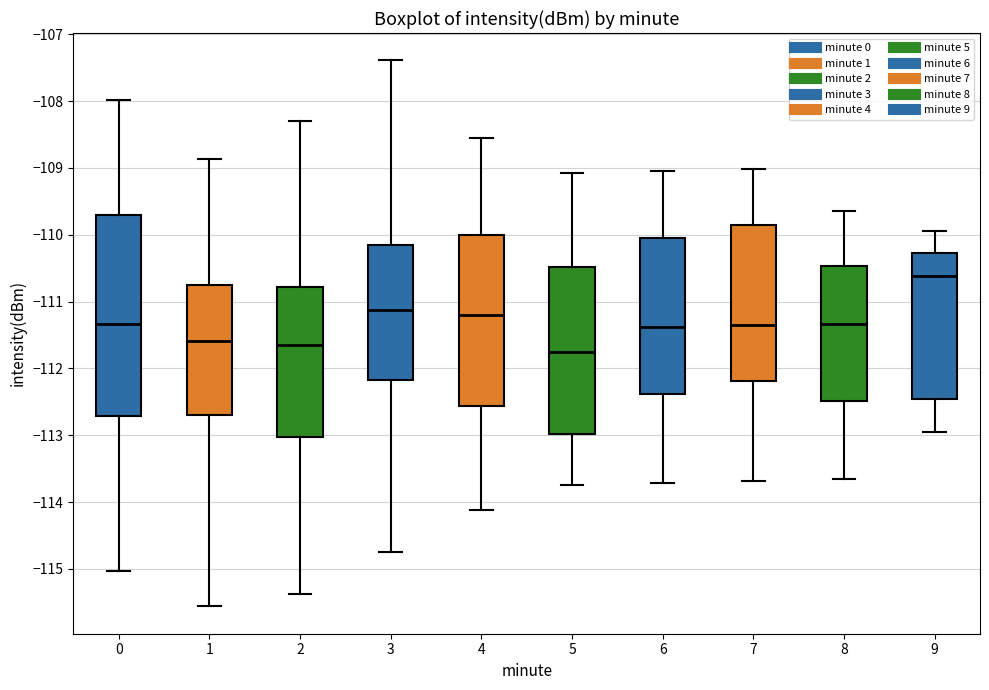

Where is the upper edge of the box at x = 9 on the y-axis? The values are not printed on the chart, so give them approximately, as read against the axis.

-110.3